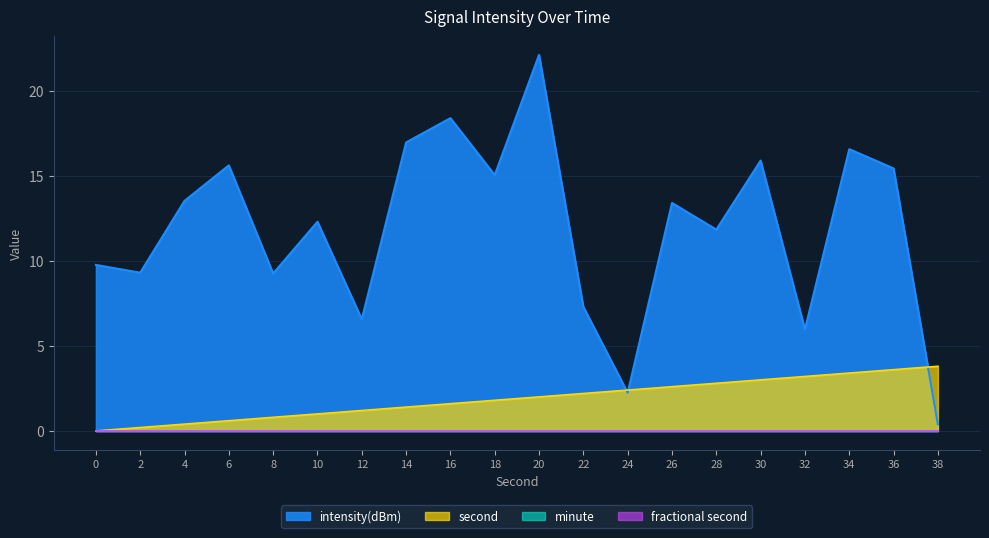

Reading left to right, list all the values displayed in this chart.

second: 0=0.0	2=0.2	4=0.4	6=0.6	8=0.8	10=1.0	12=1.2	14=1.4	16=1.6	18=1.8	20=2.0	22=2.2	24=2.4	26=2.6	28=2.8	30=3.0	32=3.2	34=3.4	36=3.6	38=3.8
intensity(dBm): 0=9.8	2=9.3	4=13.5	6=15.6	8=9.2	10=12.3	12=6.6	14=16.9	16=18.4	18=15.0	20=22.1	22=7.3	24=2.2	26=13.4	28=11.8	30=15.9	32=6.0	34=16.6	36=15.4	38=0.4